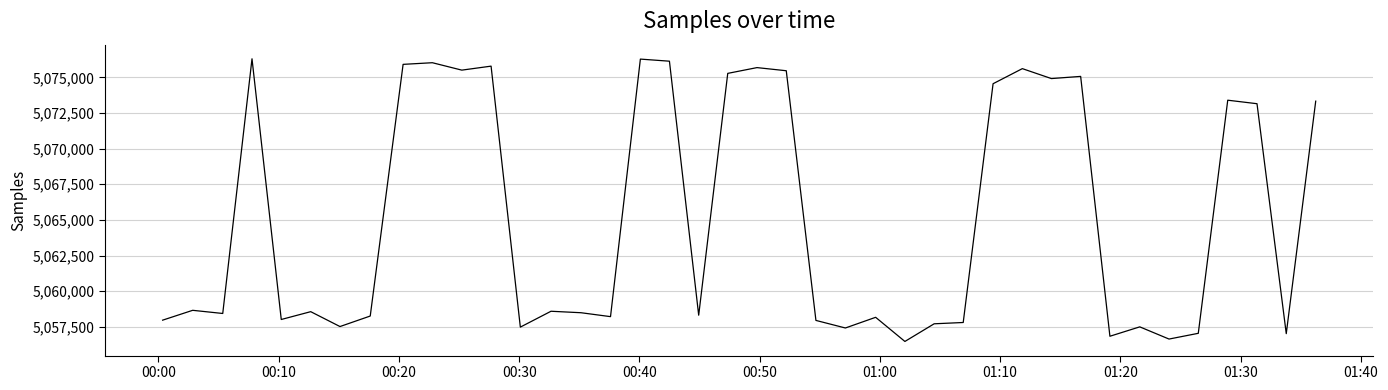

What is the smallest value displayed?

5056472